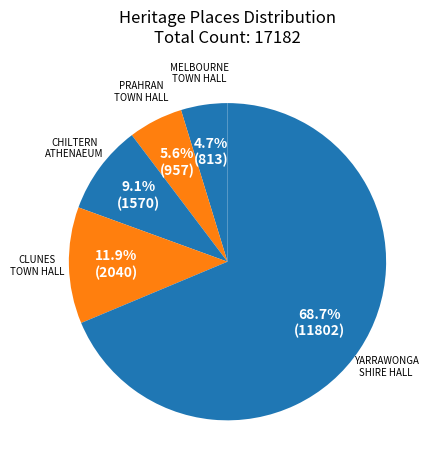

How many slices are in this pie chart?

5